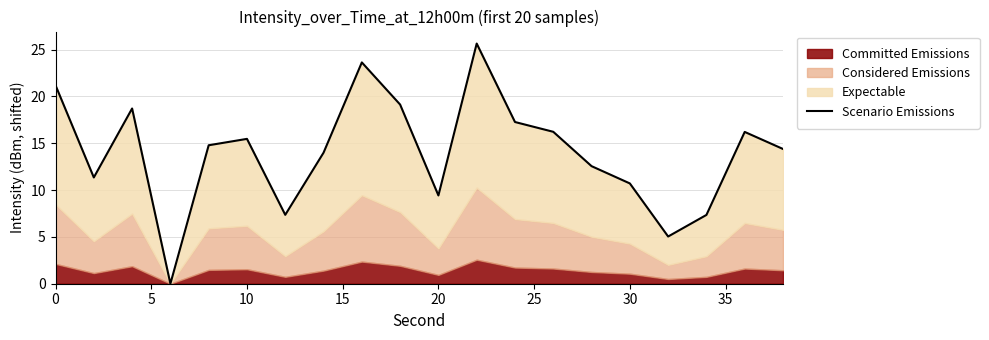

How many lines are shown in the chart?

1